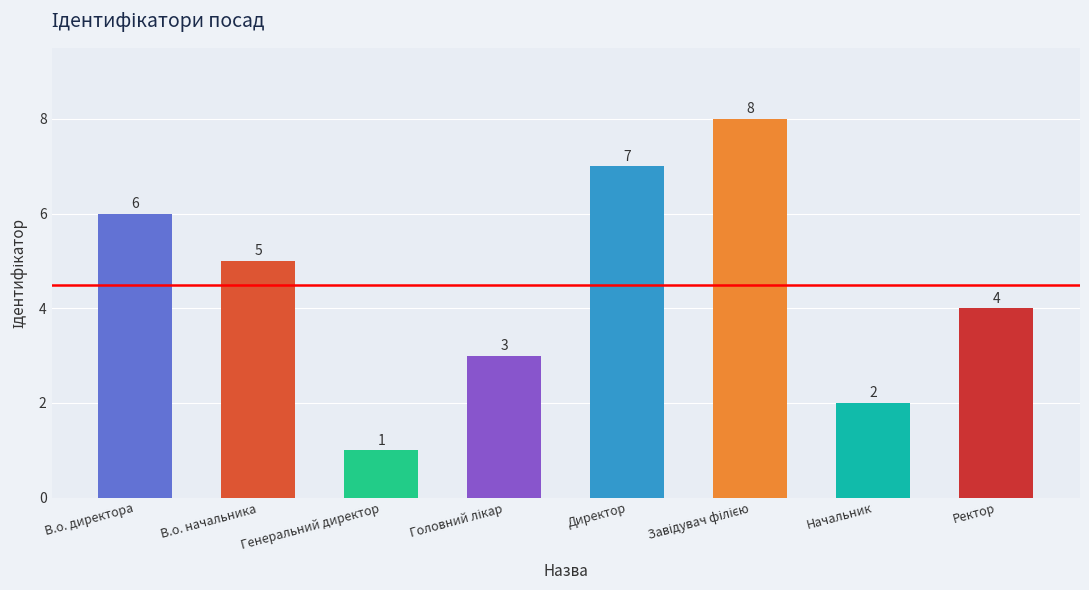

What is the ratio of the value at Генеральний директор to the value at Директор?

0.1